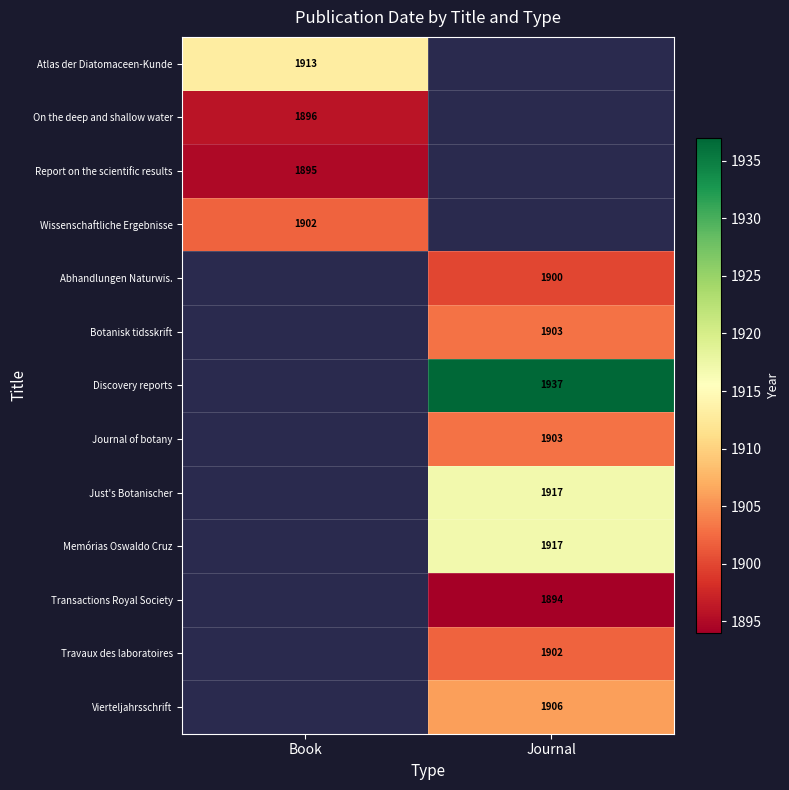

Which has a higher value, Journal or Book?

Book